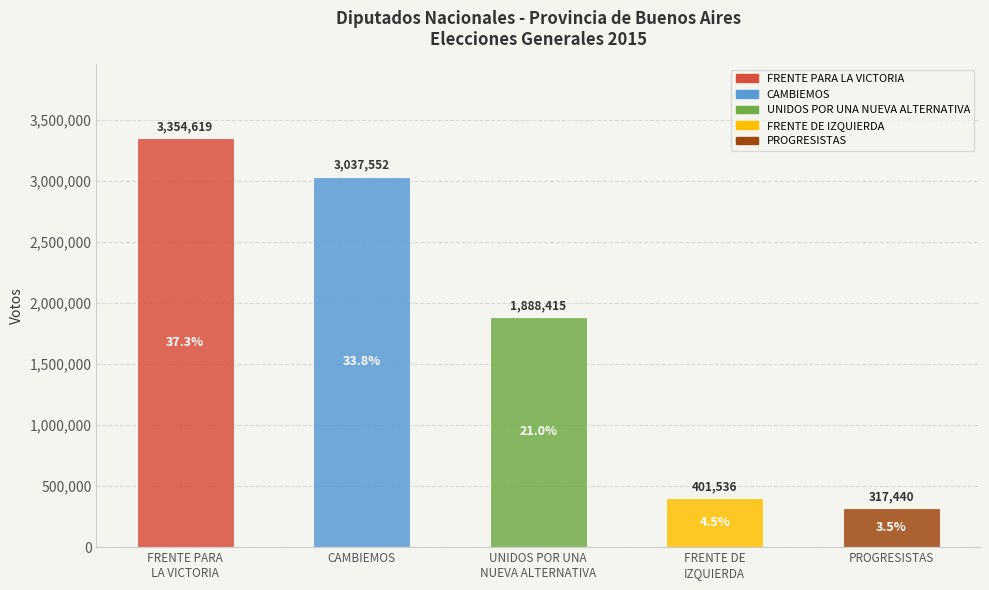

Where does the data first go above 1888415?

FRENTE PARA
LA VICTORIA